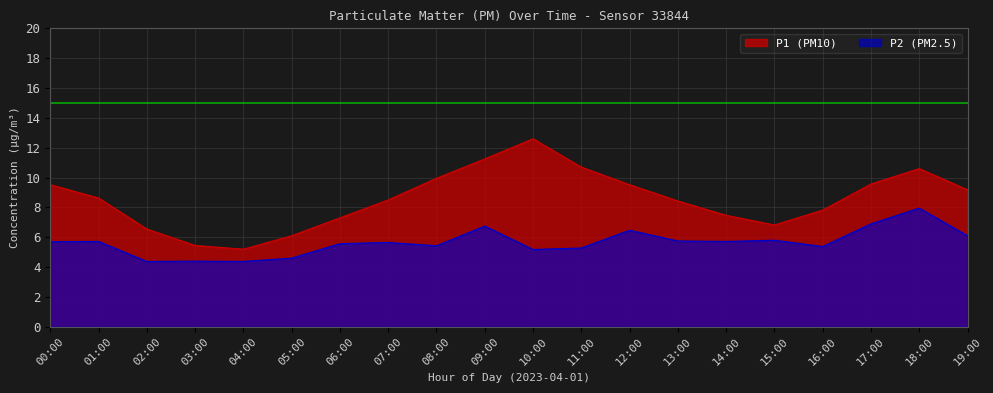

True or false: P1 and P2 intersect in this chart.

False